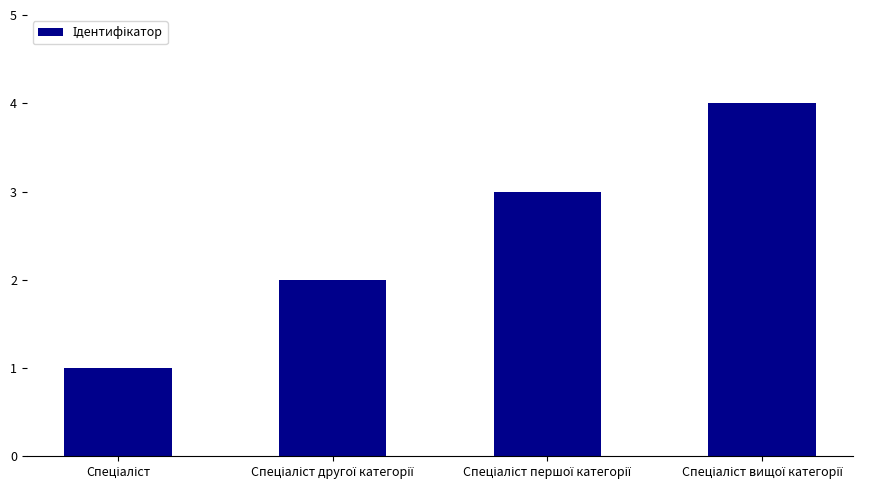

How many bars are there in total?

4